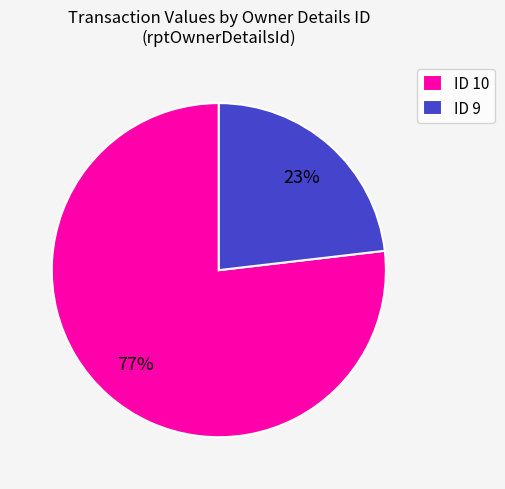

Between ID 9 and ID 10, which is larger?

ID 10